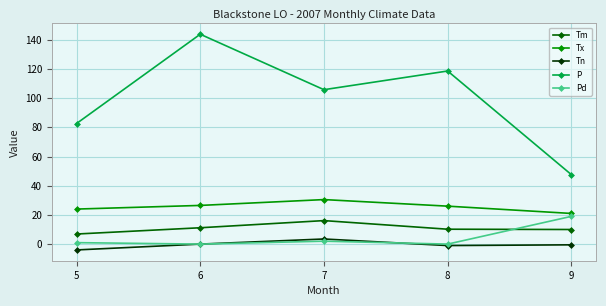

The value of Pd at 9 is 26.1. True or false?

False